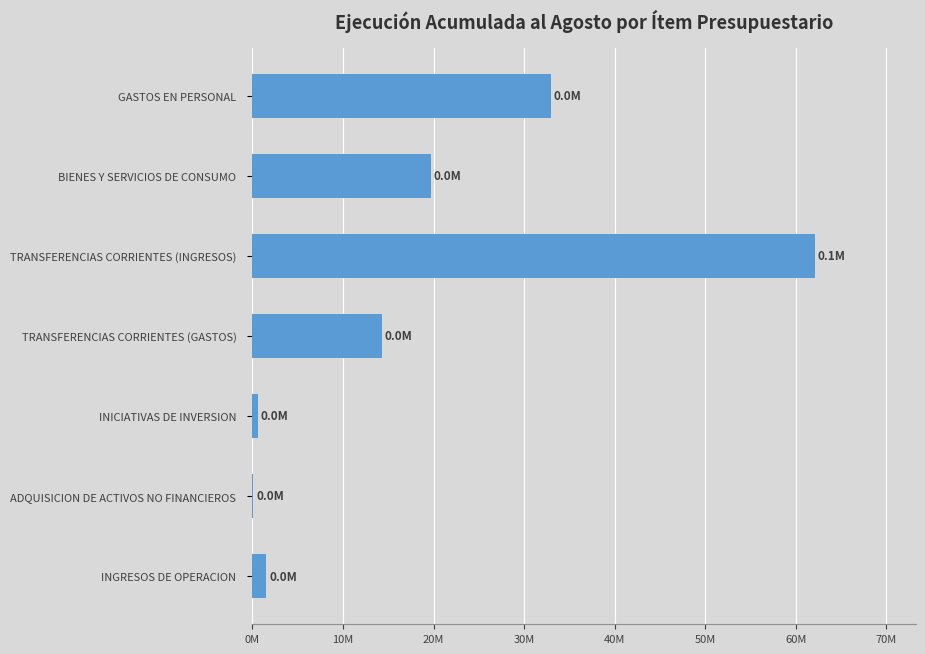

Count the number of data series in this chart.

1